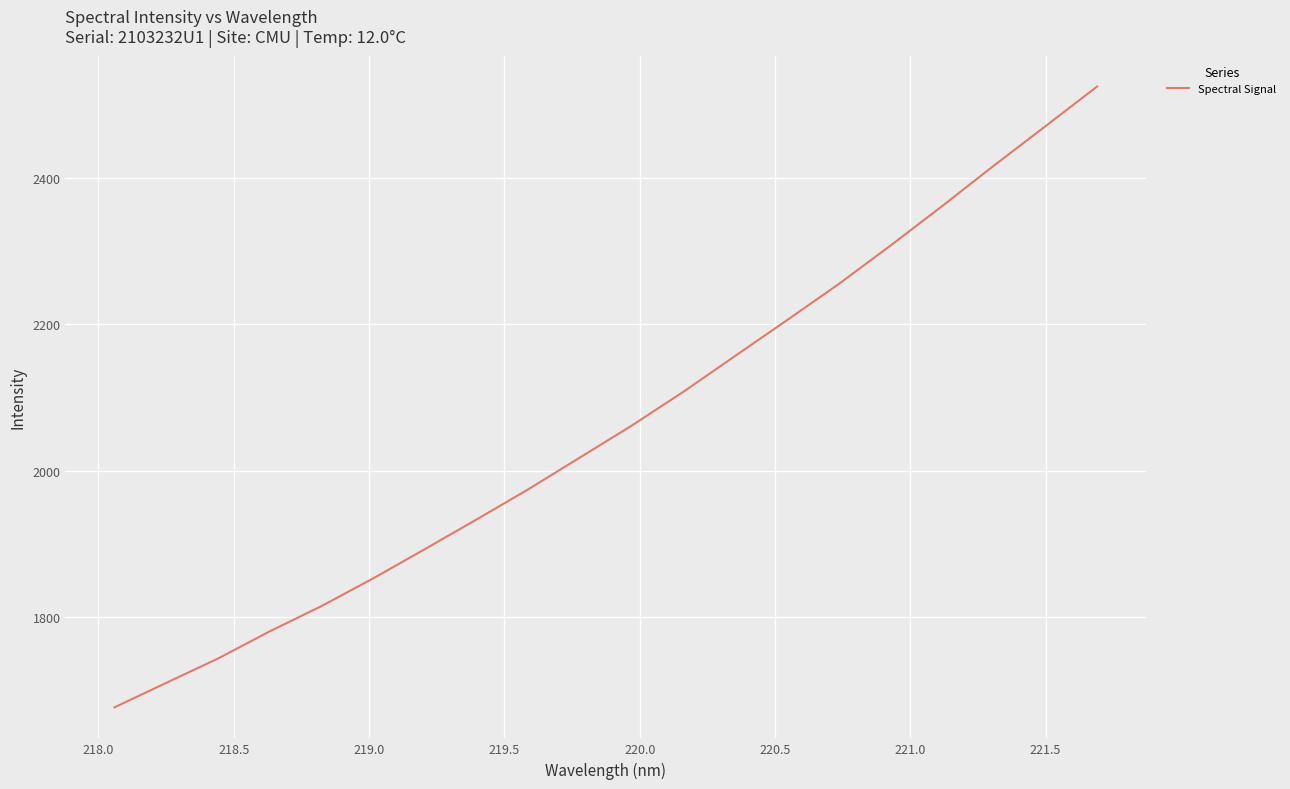

What is the maximum value shown in the chart?

2524.4